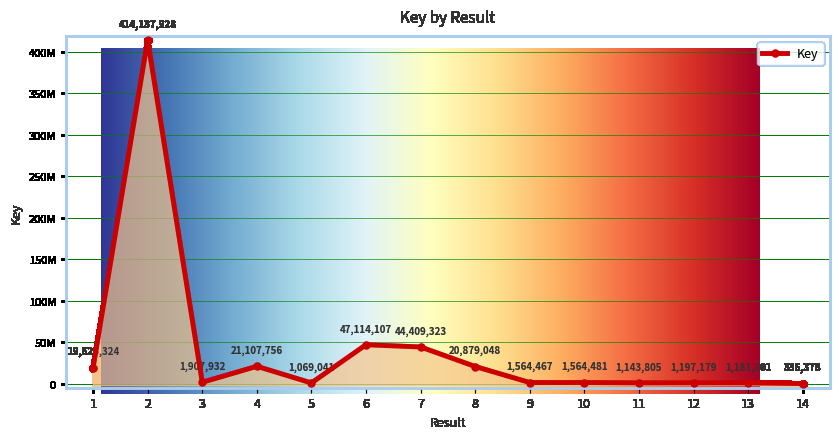

Rank the categories by value from lowest to highest.

14, 5, 11, 13, 12, 9, 10, 3, 1, 8, 4, 7, 6, 2